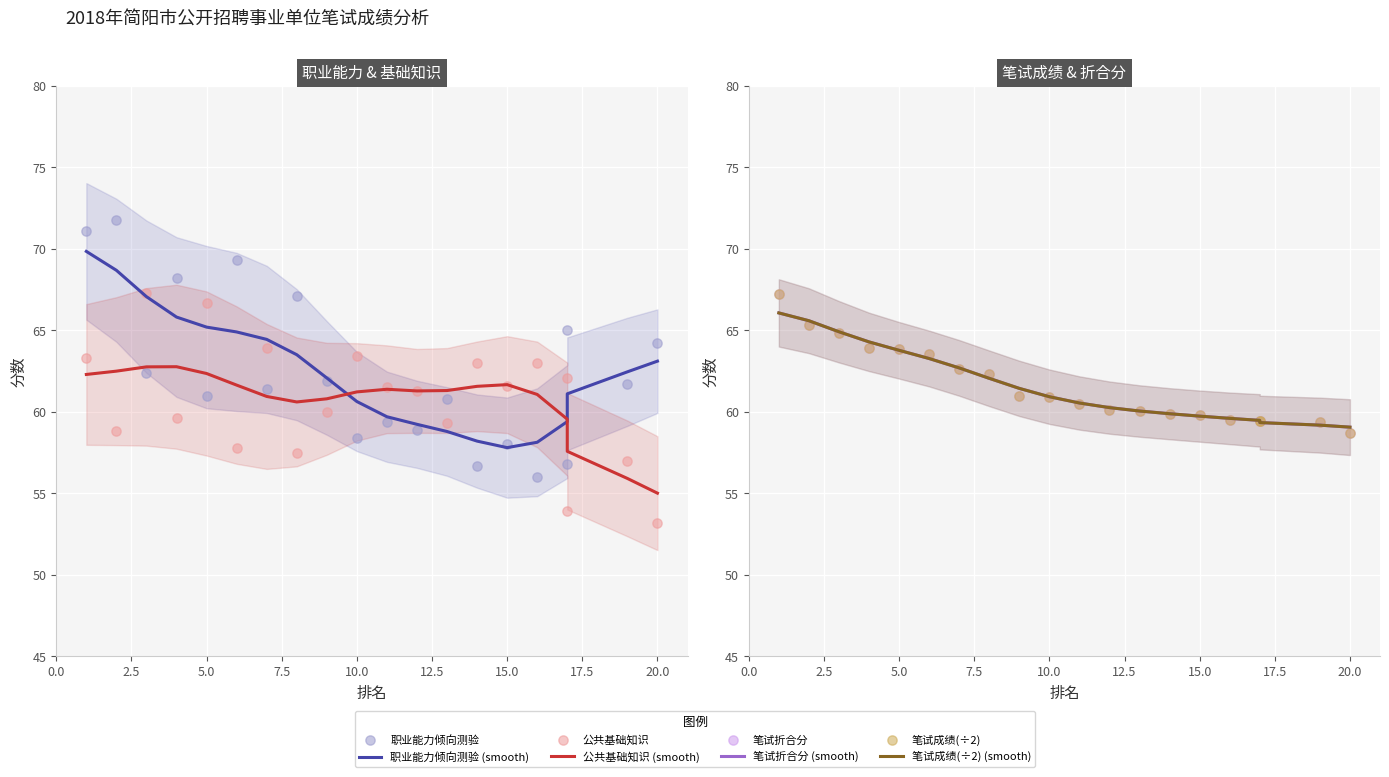

Which series has the largest total across all categories?

职业能力倾向测验